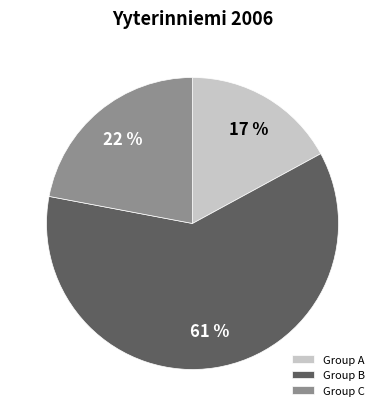

Is there a majority slice in this chart?

Yes